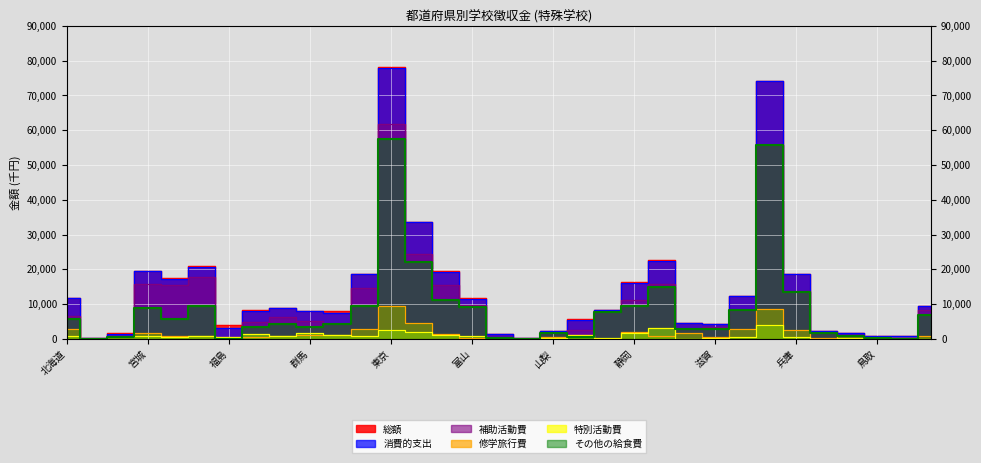

Reading left to right, what are all the values shown in this chart?

総額: 北海道=11903	青森=129	岩手=1576	宮城=19548	秋田=17617	山形=20887	福島=4055	茨城=8342	栃木=8941	群馬=8014	埼玉=7977	千葉=18798	東京=78057	神奈川=33496	新潟=19467	富山=11622	石川=1368	福井=167	山梨=2413	長野=5604	岐阜=8372	静岡=16410	愛知=22805	三重=4516	滋賀=4399	京都=12282	大阪=74295	兵庫=18750	奈良=2167	和歌山=1764	鳥取=789	島根=913	岡山=9421
消費的支出: 北海道=11845	青森=129	岩手=1501	宮城=19548	秋田=17372	山形=20788	福島=3229	茨城=8126	栃木=8921	群馬=7989	埼玉=7337	千葉=18751	東京=78004	神奈川=33496	新潟=19188	富山=11492	石川=1275	福井=131	山梨=2405	長野=5413	岐阜=8371	静岡=16075	愛知=22545	三重=4516	滋賀=4387	京都=12225	大阪=74257	兵庫=18680	奈良=2167	和歌山=1764	鳥取=785	島根=913	岡山=9418
修学旅行費: 北海道=2860	青森=60	岩手=528	宮城=1727	秋田=815	山形=875	福島=9	茨城=474	栃木=966	群馬=1159	埼玉=1058	千葉=2768	東京=9456	神奈川=4459	新潟=1393	富山=301	石川=225	福井=0	山梨=421	長野=935	岐阜=36	静岡=2037	愛知=920	三重=1588	滋賀=647	京都=2986	大阪=8473	兵庫=2544	奈良=132	和歌山=779	鳥取=182	島根=0	岡山=845
補助活動費: 北海道=6561	青森=69	岩手=545	宮城=15930	秋田=15635	山形=17842	福島=399	茨城=4842	栃木=6301	群馬=5011	埼玉=4355	千葉=14638	東京=61892	神奈川=24446	新潟=15598	富山=9866	石川=414	福井=0	山梨=1747	長野=2616	岐阜=8016	静岡=11056	愛知=15832	三重=2796	滋賀=3372	京都=8355	大阪=55866	兵庫=13912	奈良=1978	和歌山=794	鳥取=363	島根=0	岡山=8217
特別活動費: 北海道=860	青森=0	岩手=428	宮城=773	秋田=662	山形=816	福島=624	茨城=1542	栃木=734	群馬=1697	埼玉=997	千葉=750	東京=2498	神奈川=1970	新潟=1073	富山=760	石川=334	福井=56	山梨=230	長野=1166	岐阜=215	静岡=1818	愛知=3038	三重=67	滋賀=304	京都=596	大阪=4117	兵庫=475	奈良=9	和歌山=191	鳥取=35	島根=341	岡山=110
その他の給食費: 北海道=5601	青森=0	岩手=545	宮城=8794	秋田=5802	山形=9458	福島=70	茨城=3507	栃木=4252	群馬=3366	埼玉=4259	千葉=9341	東京=57616	神奈川=22227	新潟=11294	富山=9214	石川=395	福井=0	山梨=1707	長野=641	岐阜=7802	静岡=9449	愛知=14831	三重=2776	滋賀=2880	京都=8333	大阪=55663	兵庫=13470	奈良=1800	和歌山=794	鳥取=165	島根=0	岡山=6746